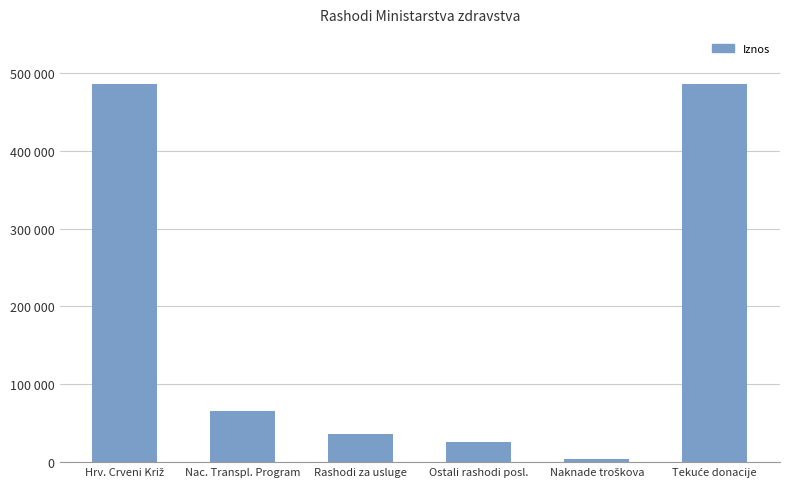

Rank the categories by value from lowest to highest.

Naknade troškova, Ostali rashodi posl., Rashodi za usluge, Nac. Transpl. Program, Hrv. Crveni Križ, Tekuće donacije